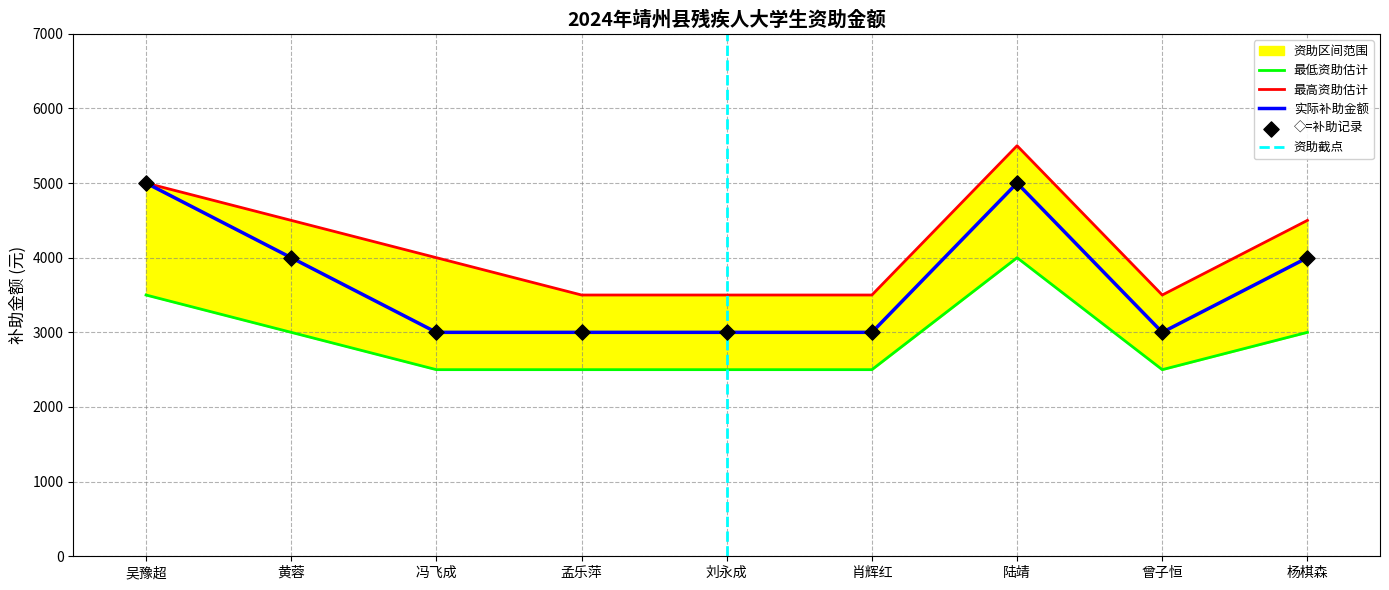

What is the ratio of the value at 曾子恒 to the value at 冯飞成?

1.0